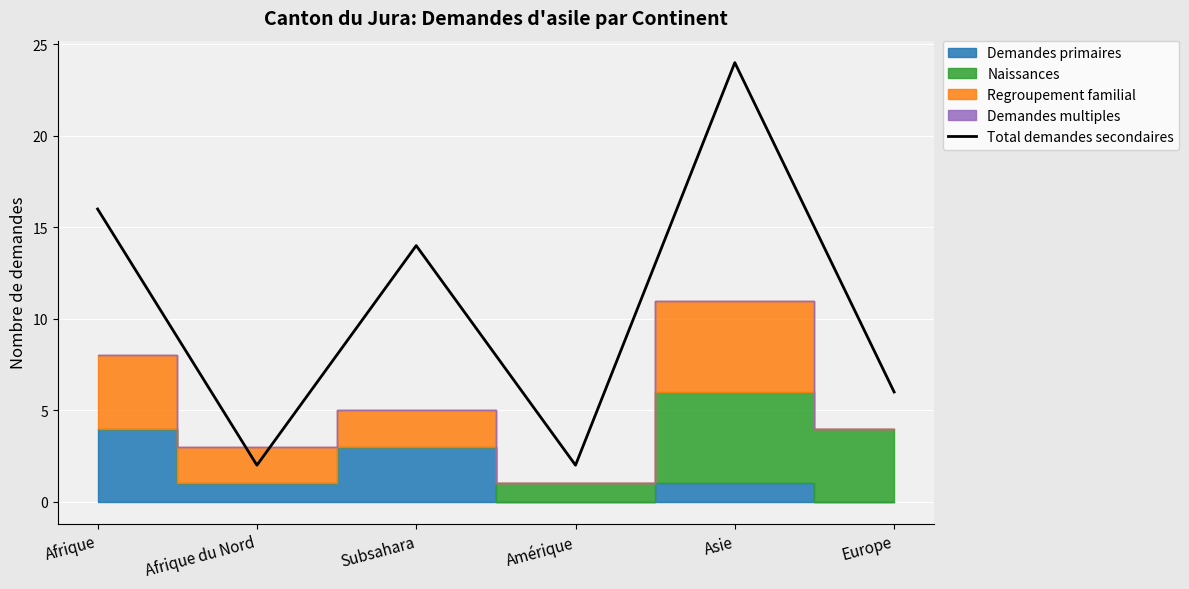

True or false: the data shows 24 at Afrique.

False